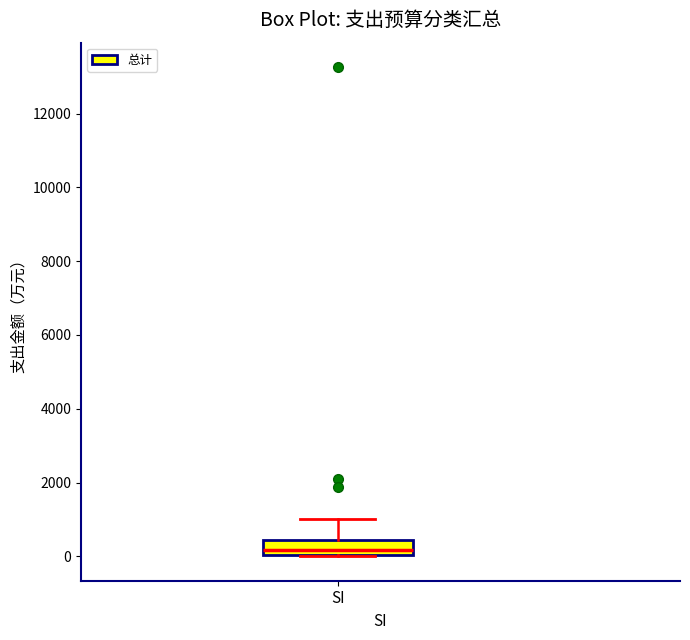

Where is the lower edge of the box for SI on the y-axis? The values are not printed on the chart, so give them approximately, as read against the axis.

0